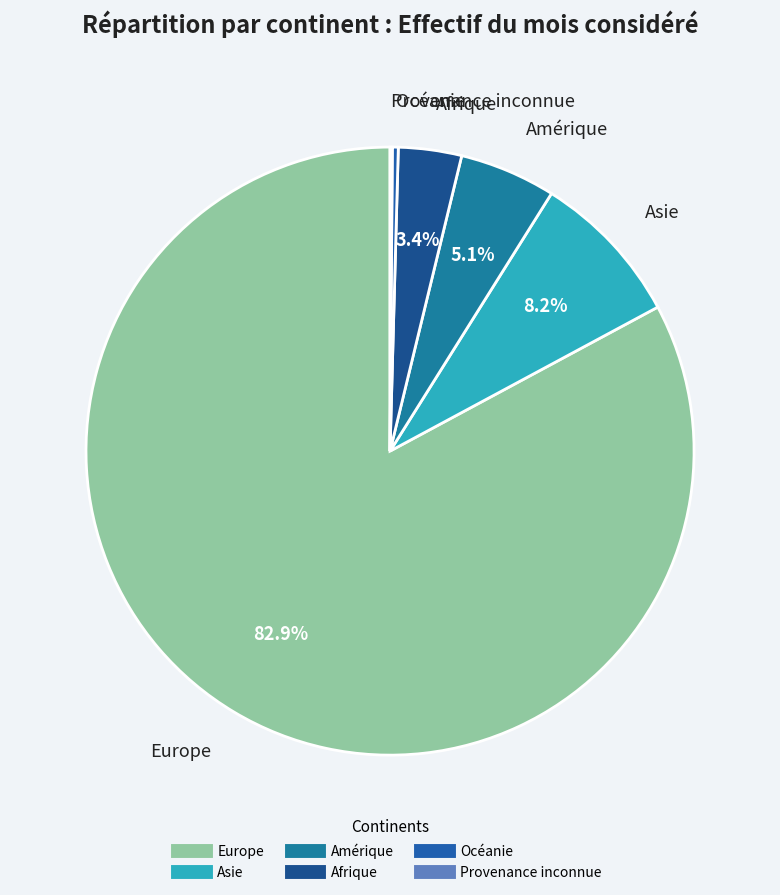

What portion of the pie excludes Asie?

91.8%